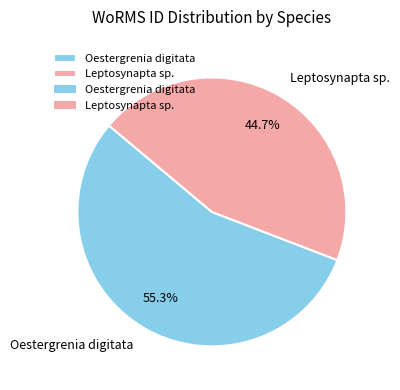

To the nearest percent, what is the difference between the Leptosynapta sp. and Oestergrenia digitata slice percentages?

11%